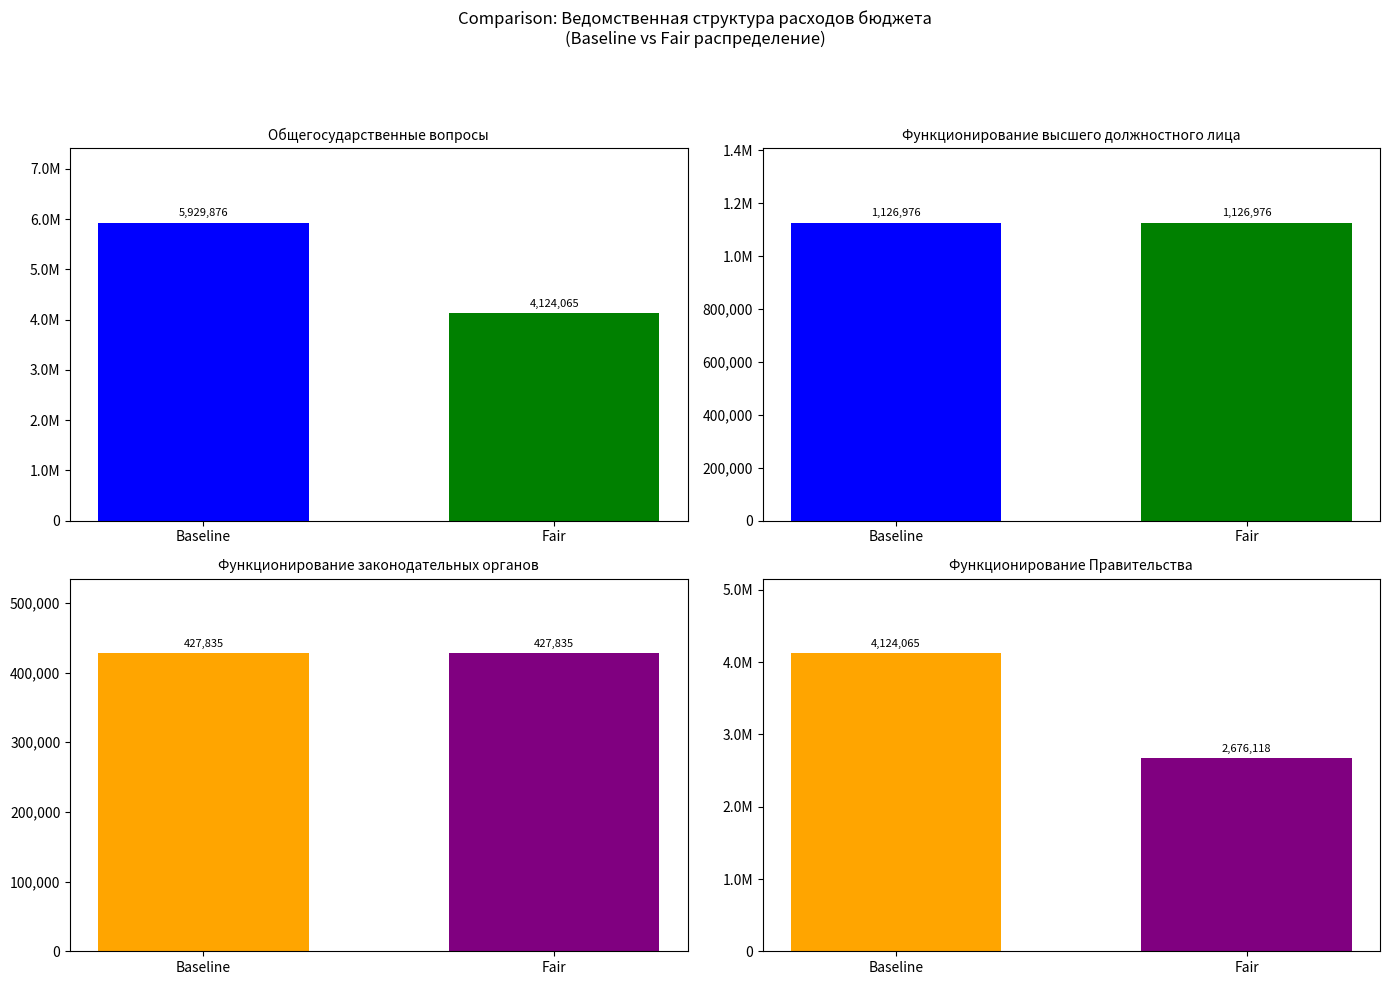

What are all the series names shown in the legend?

Baseline, Fair